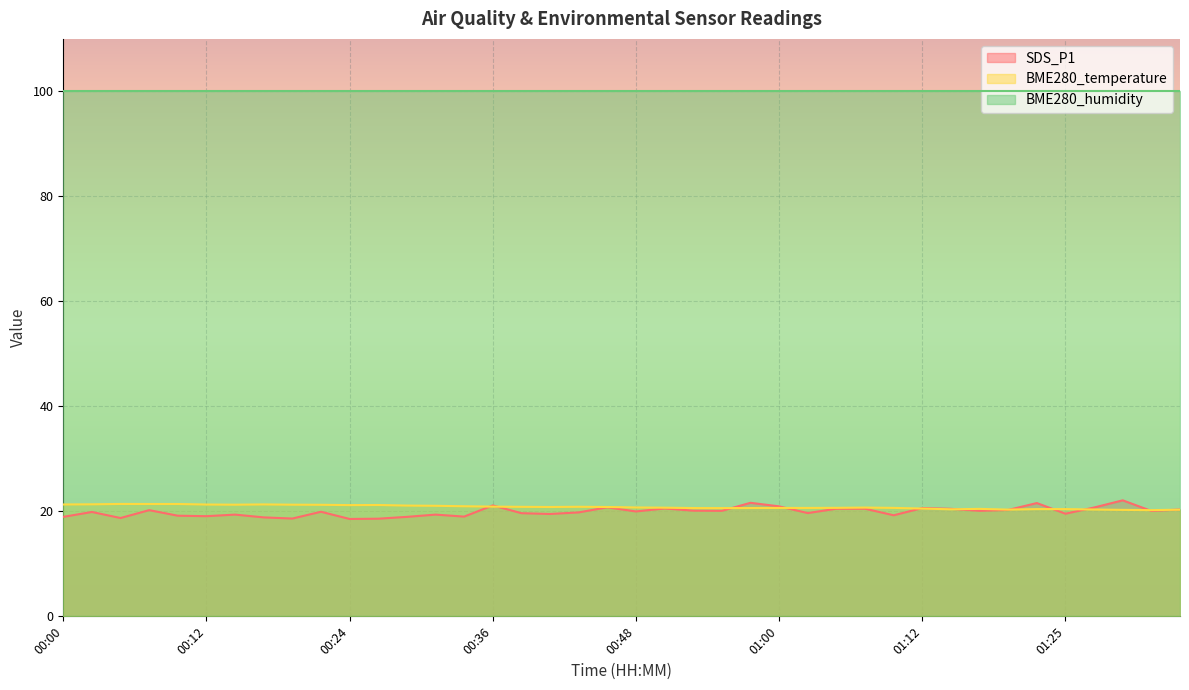

At which category is the sum across all series the highest?

01:30